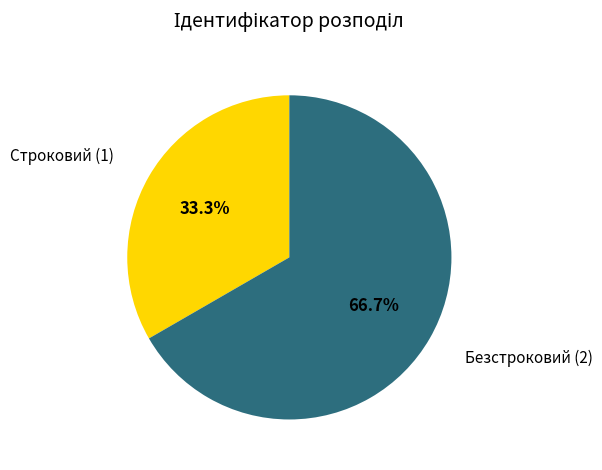

How many segments does this pie chart have?

2